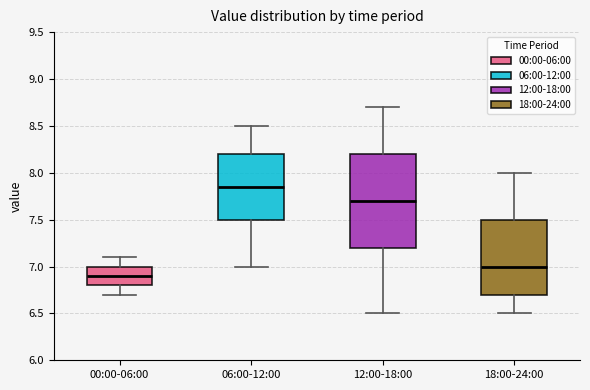

Reading left to right, transcribe this box plot: for each box, give where its median line is, the range the box spans, and where its two whiskers end, as read against the y-axis. The values are not printed on the chart, so give them approximately, as read against the axis.

00:00-06:00: median 6.90, box 6.80 to 7.00, whiskers 6.70 to 7.10
06:00-12:00: median 7.85, box 7.50 to 8.20, whiskers 7.00 to 8.50
12:00-18:00: median 7.70, box 7.20 to 8.20, whiskers 6.50 to 8.70
18:00-24:00: median 7.00, box 6.70 to 7.50, whiskers 6.50 to 8.00